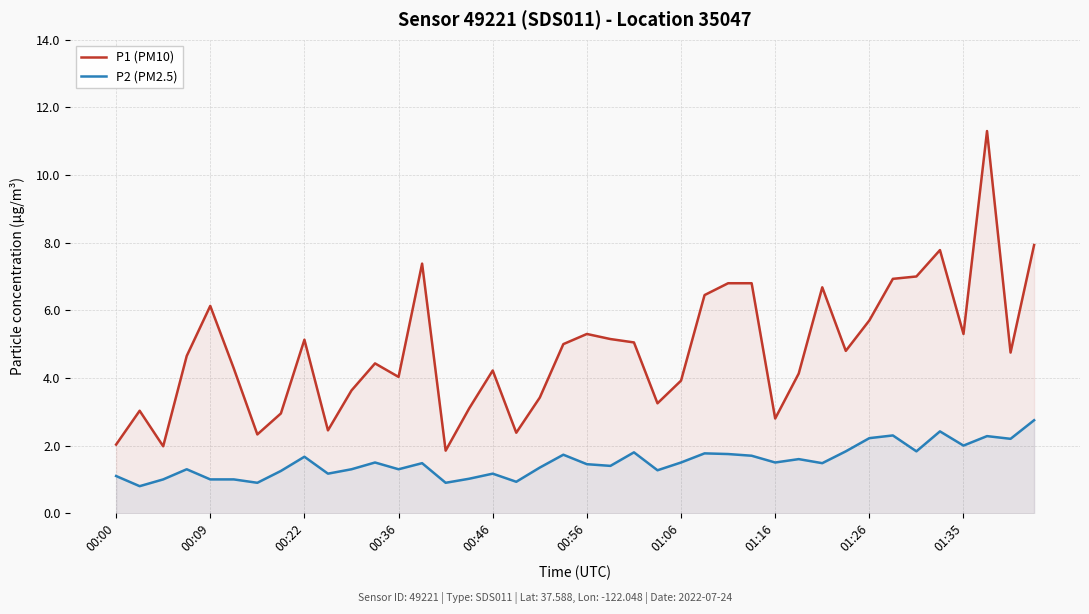

What are all the series names shown in the legend?

P1 (PM10), P2 (PM2.5)